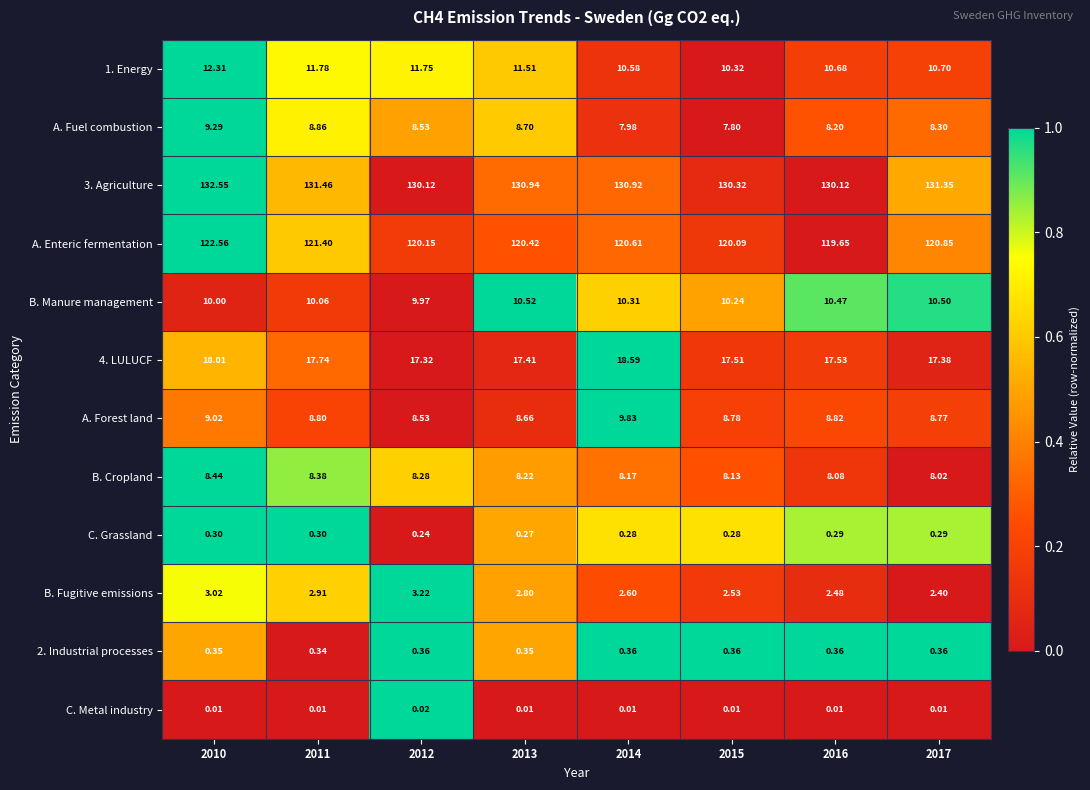

Is the value of B. Fugitive emissions at 2011 greater than the value of 2. Industrial processes at 2015?

Yes